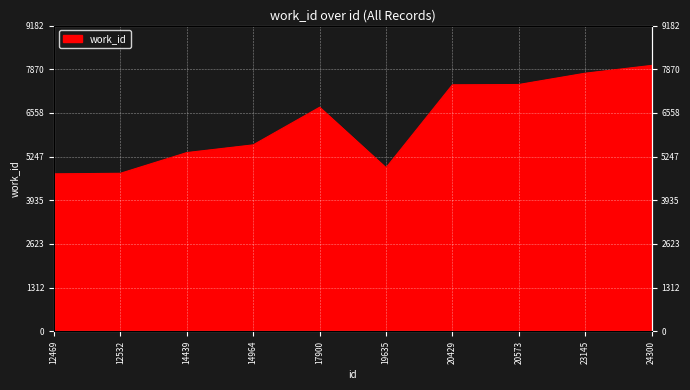

Which label corresponds to the smallest value in the chart?

12469